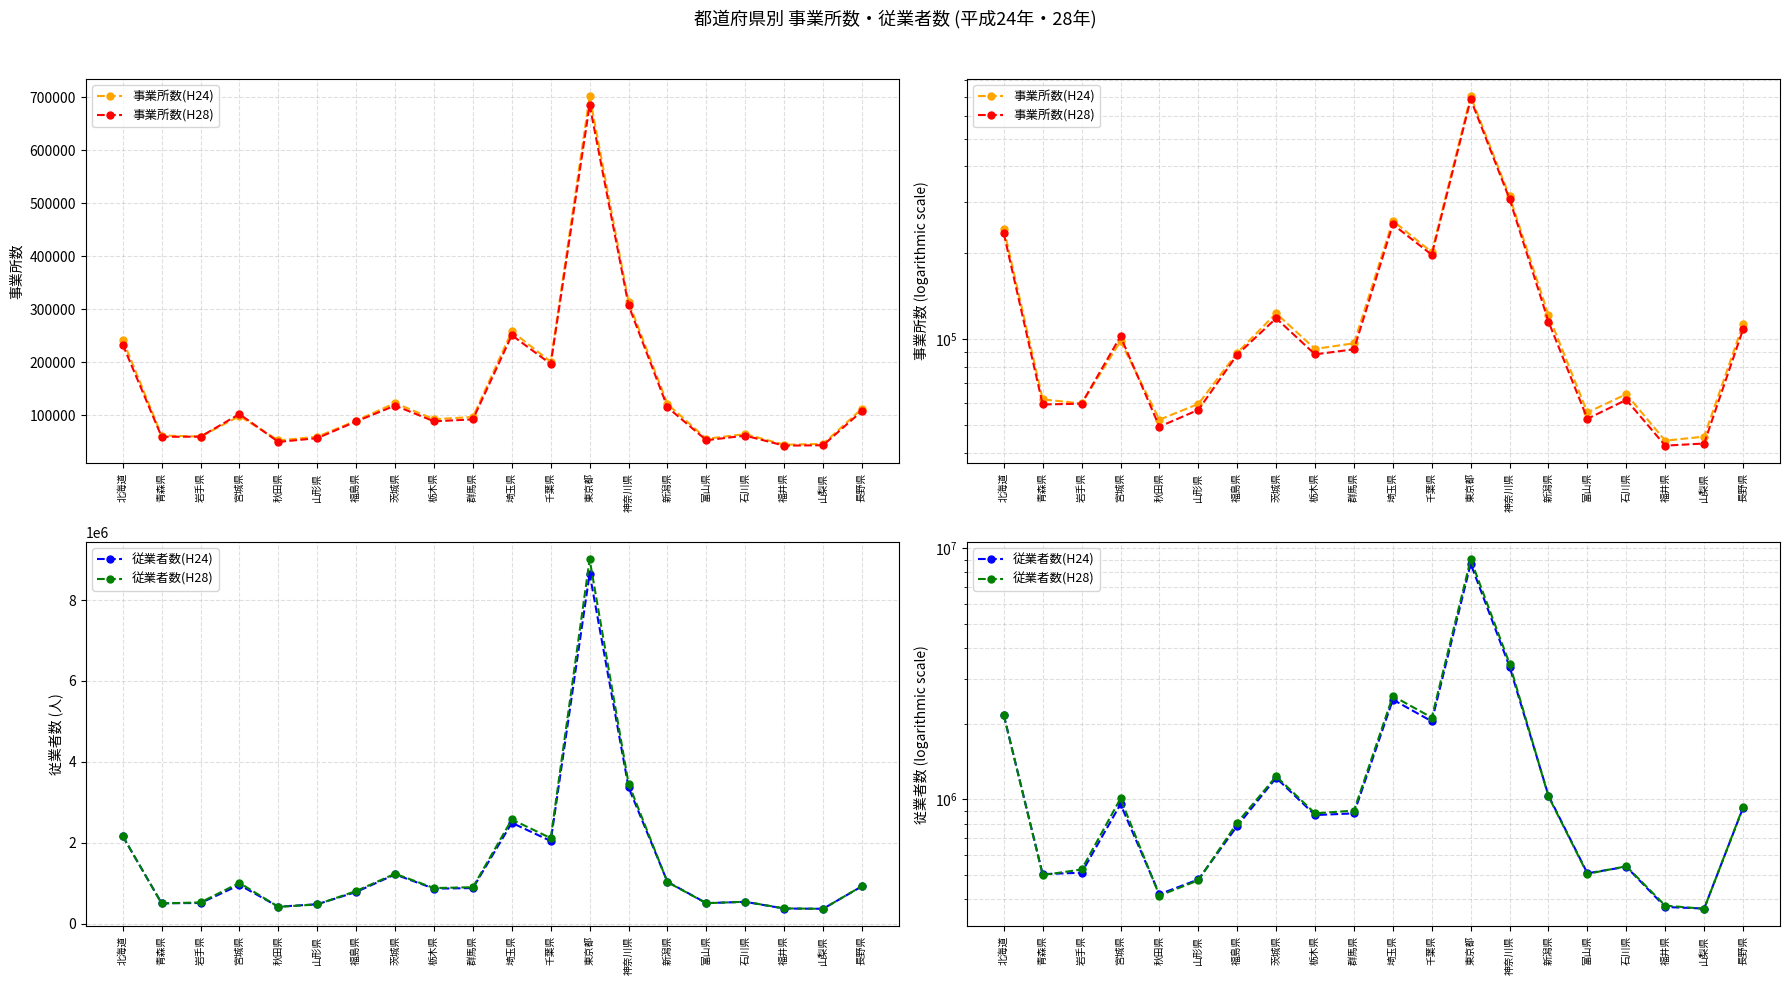

Is it true that 事業所数(H28) equals 59069 at 青森県?

True